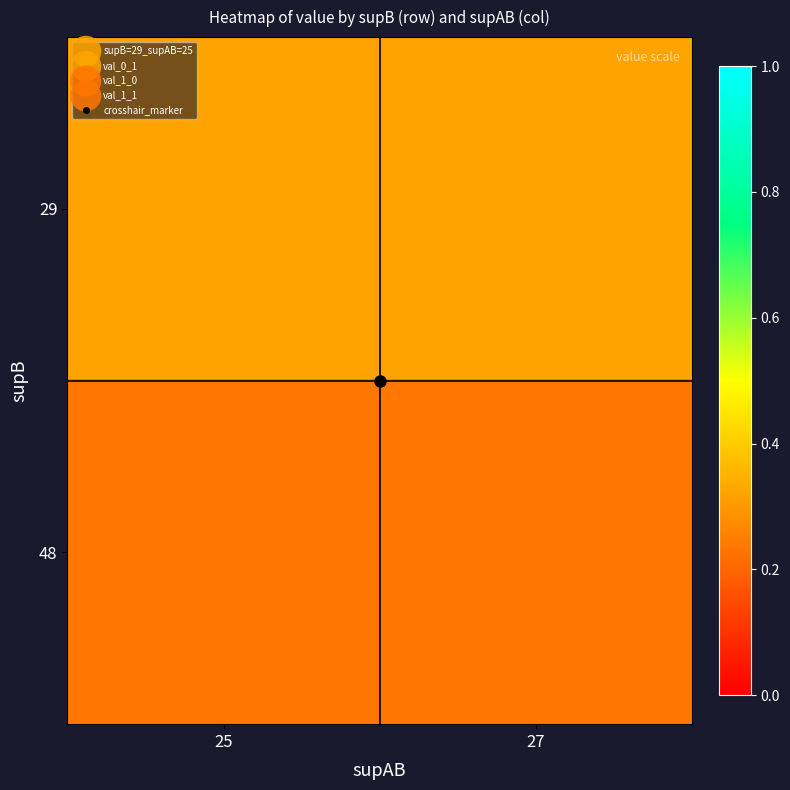

Between 27 and 25, which is larger?

27